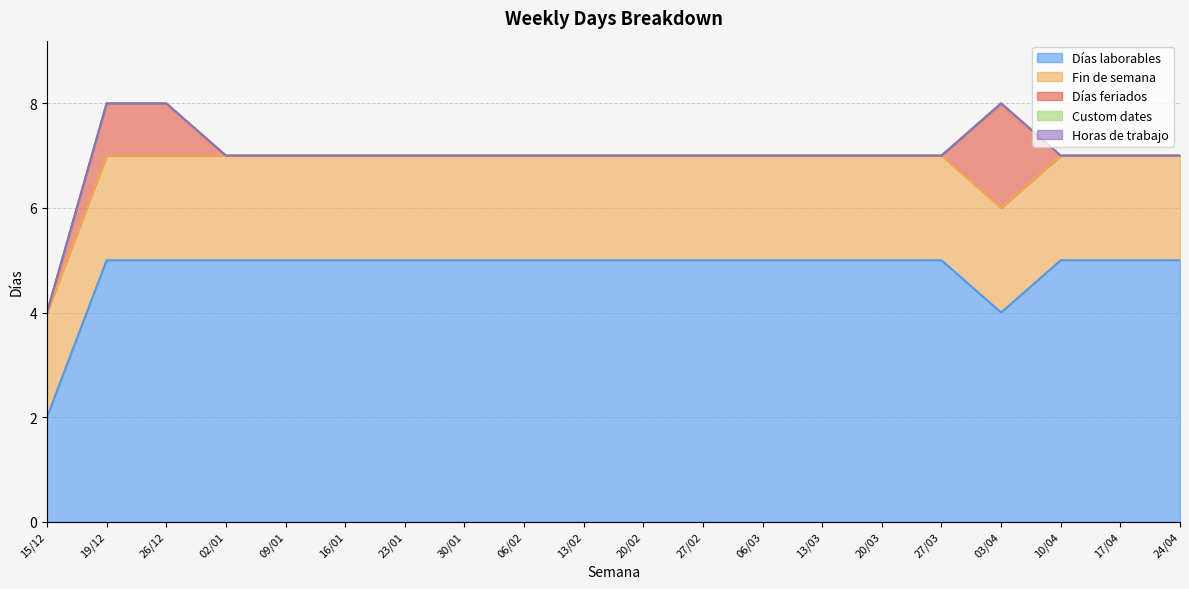

Count the Días feriados values in the range 0 to 1.

19